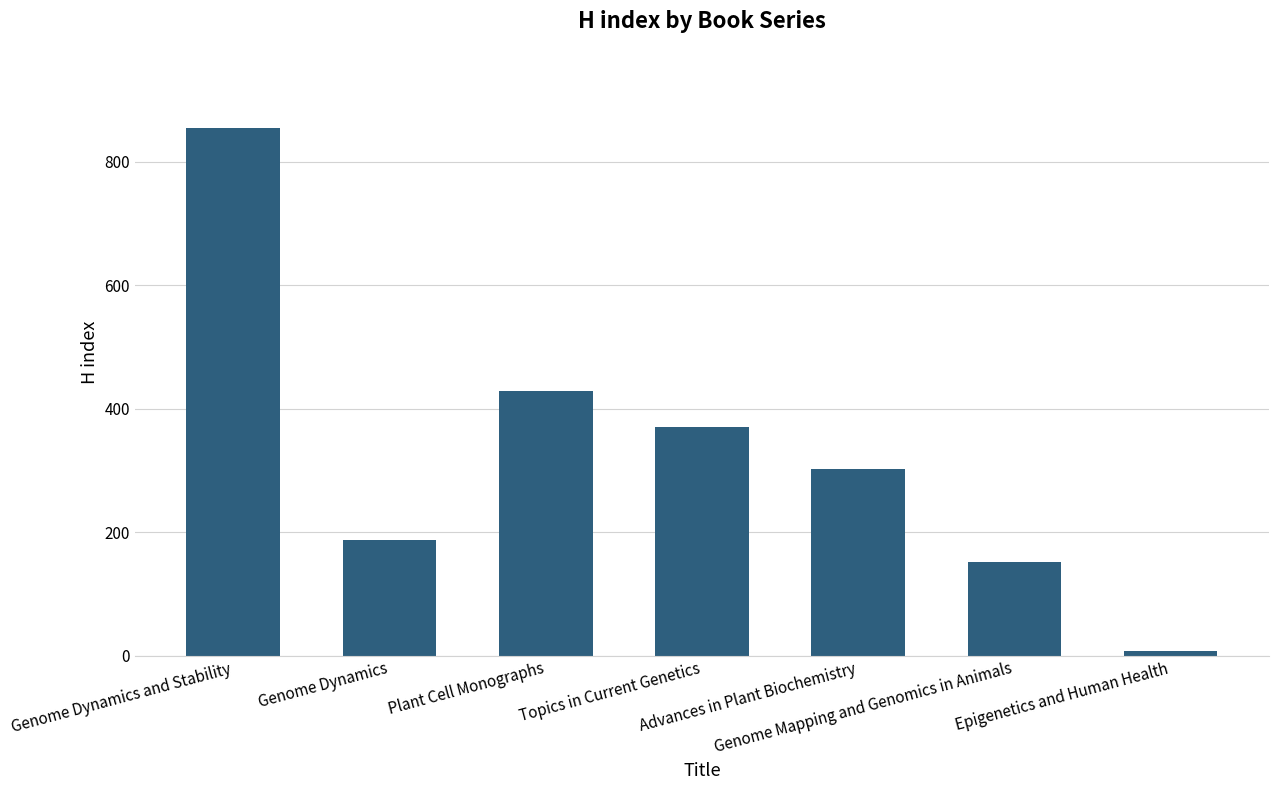

Is it true that the value at Genome Dynamics and Stability is 1318?

False